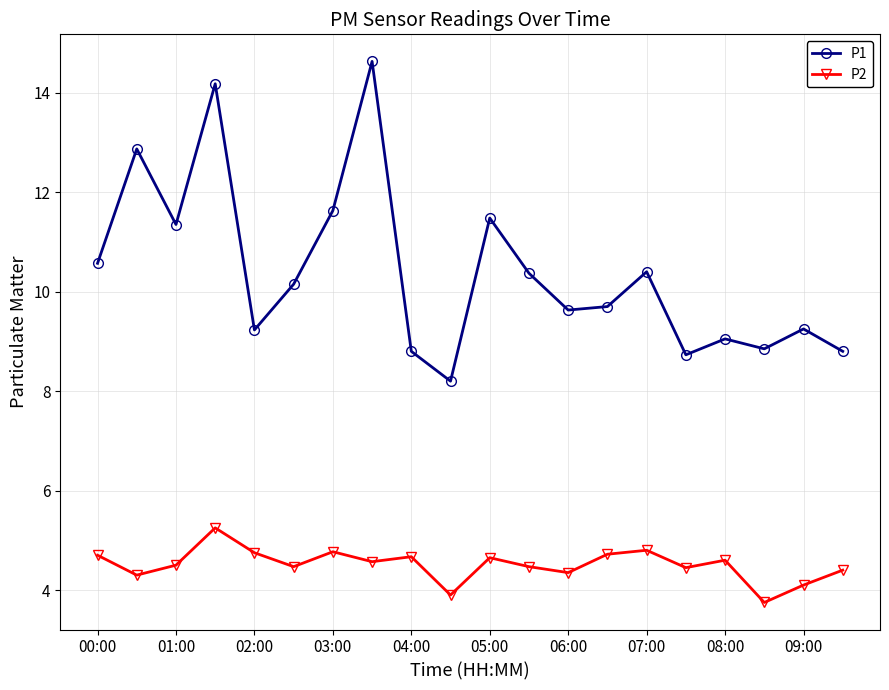

What is the sum of all P2 values?

90.2